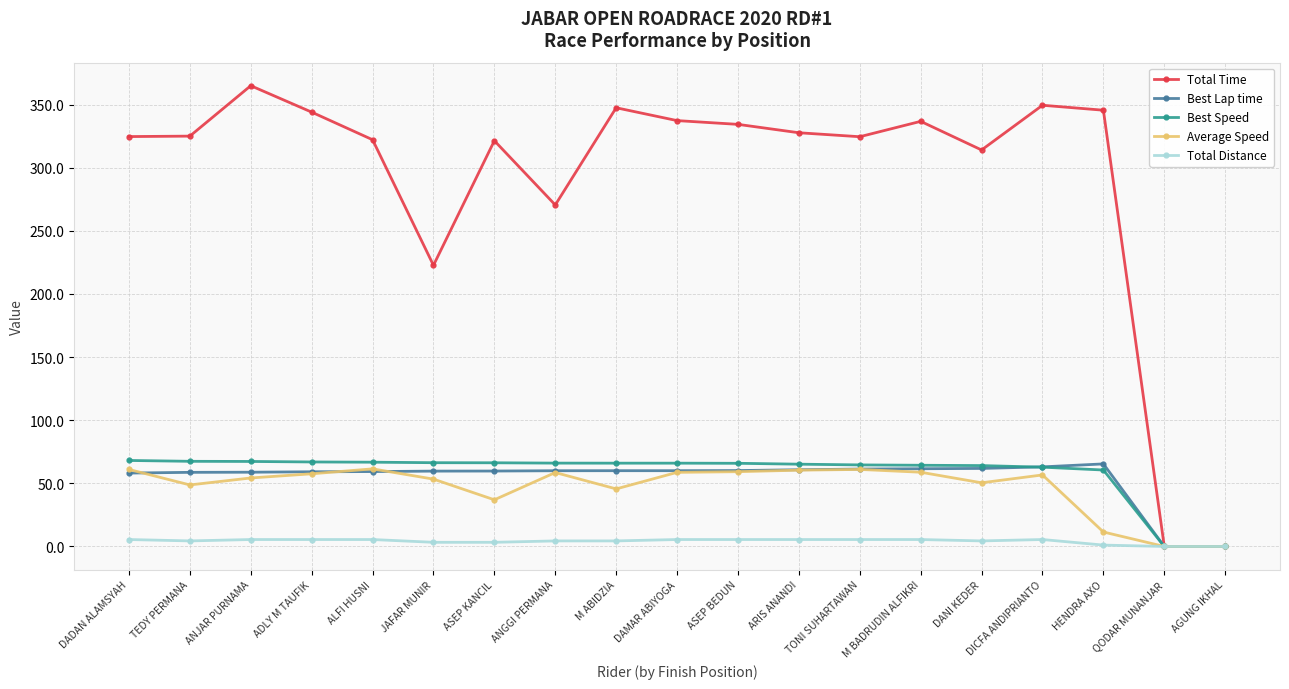

What is the total value across all series at DANI KEDER?

494.7